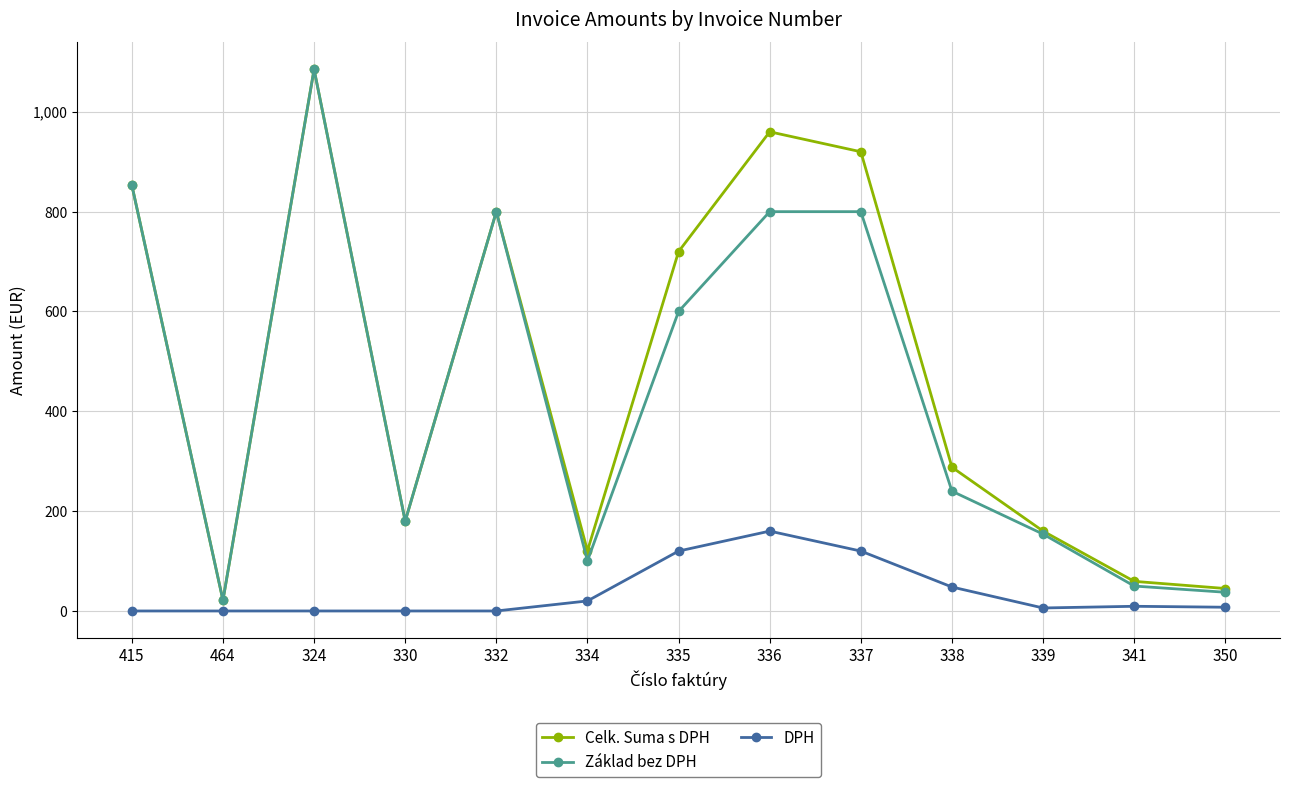

What is the value of the Základ bez DPH point at the 2nd from the left?

21.4